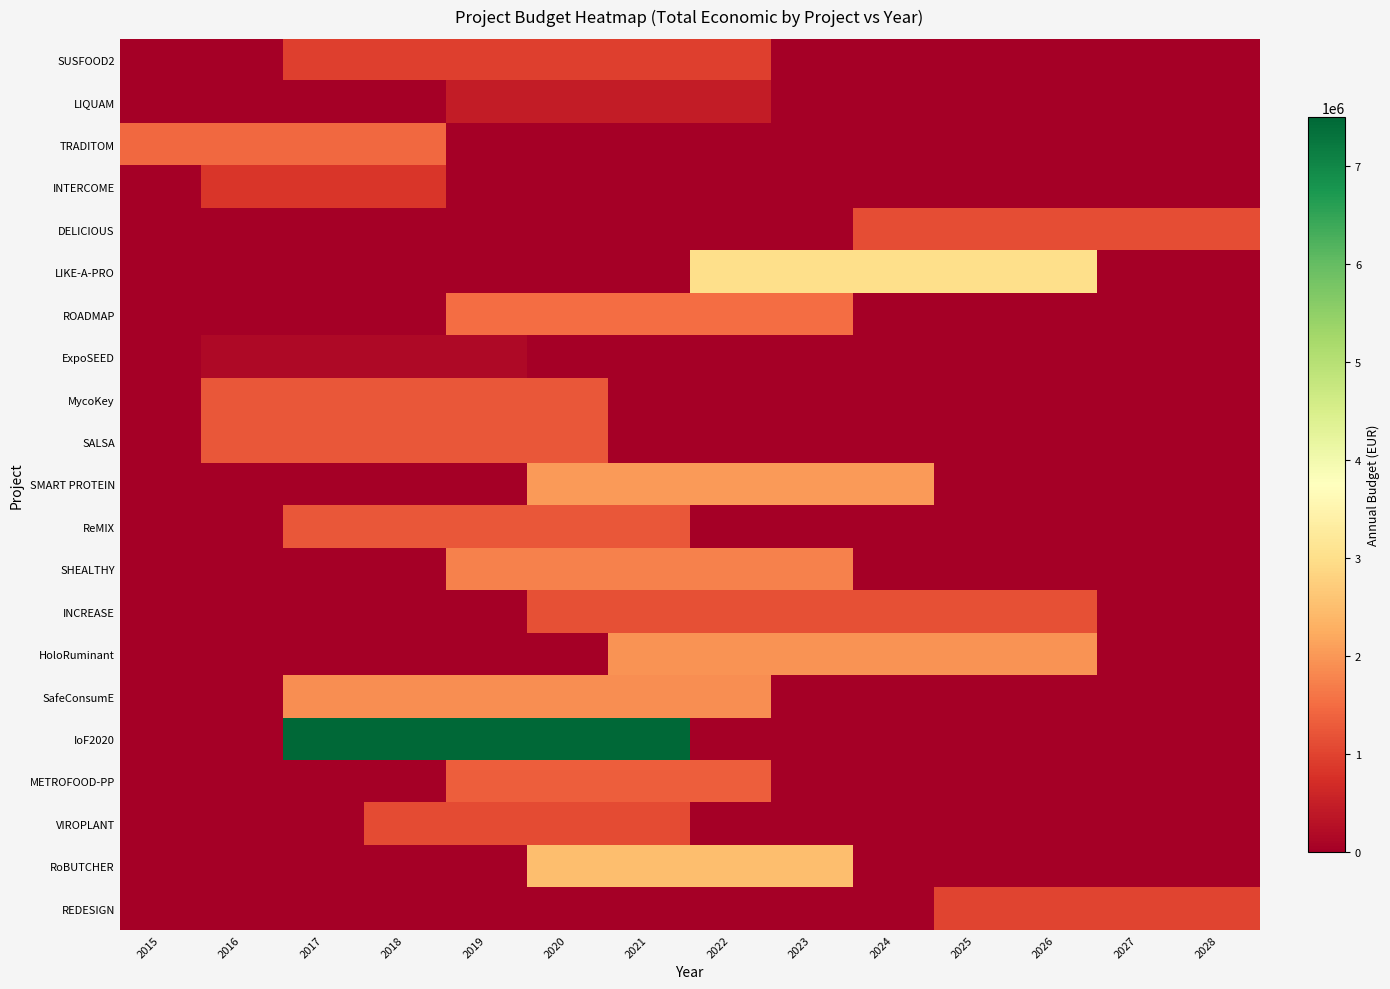

What is the total value across all series at 2015?

1457338.3